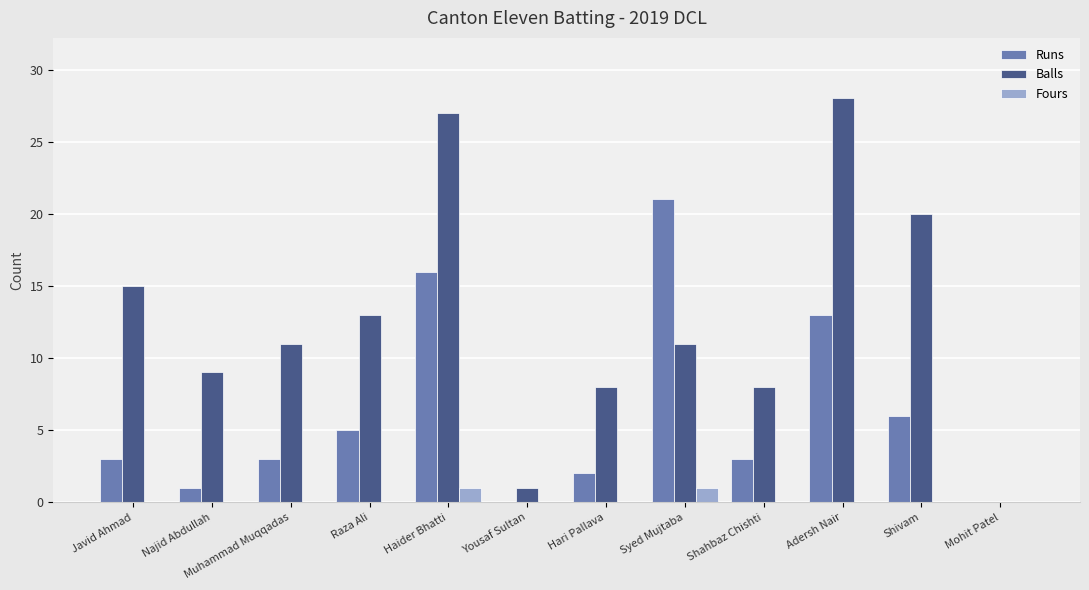

The value of Runs at Haider Bhatti is 16. True or false?

True